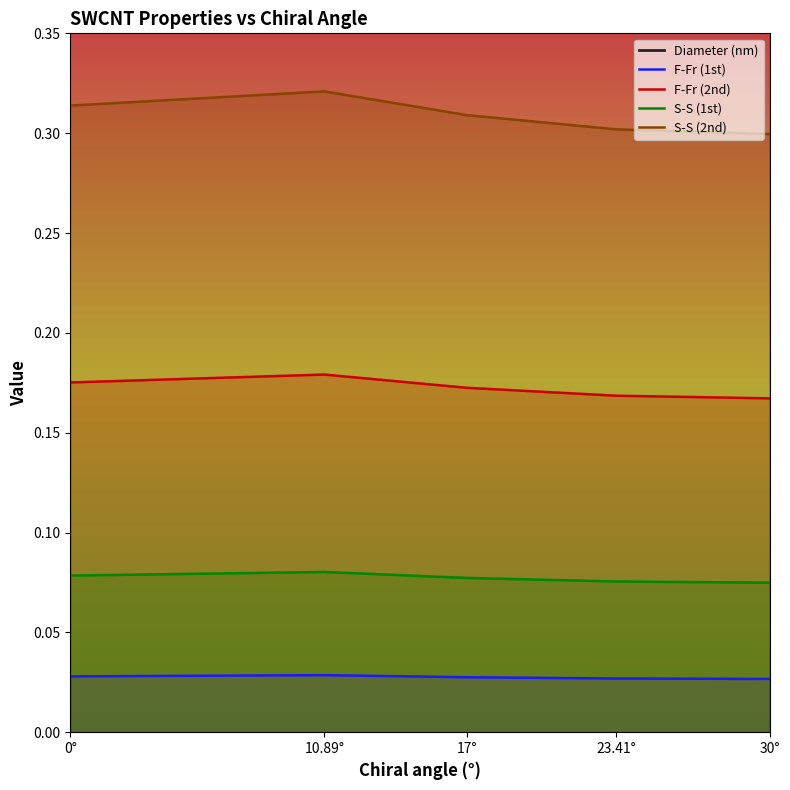

How many categories are shown in the chart?

5